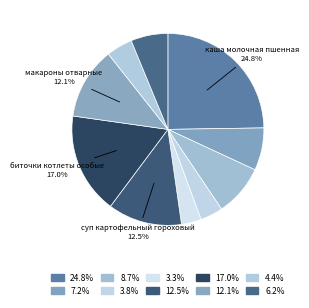

How many slices are in this pie chart?

10